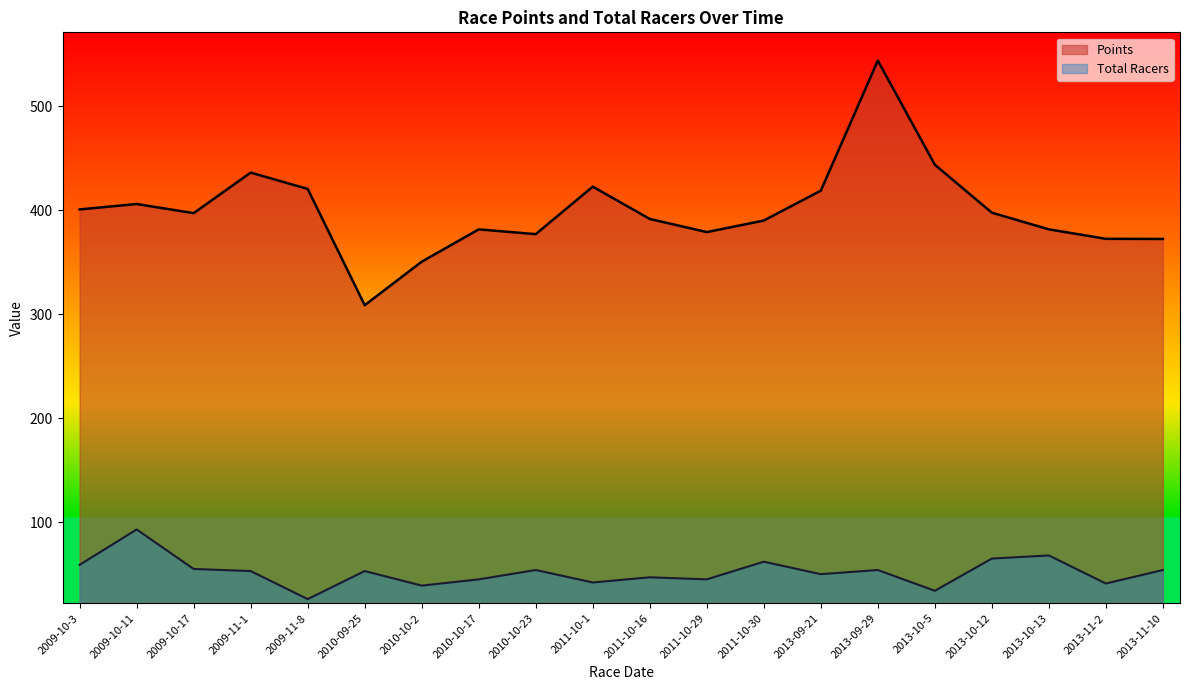

In Total Racers, how many points are higher than both neighbors (excluding endpoints)?

7